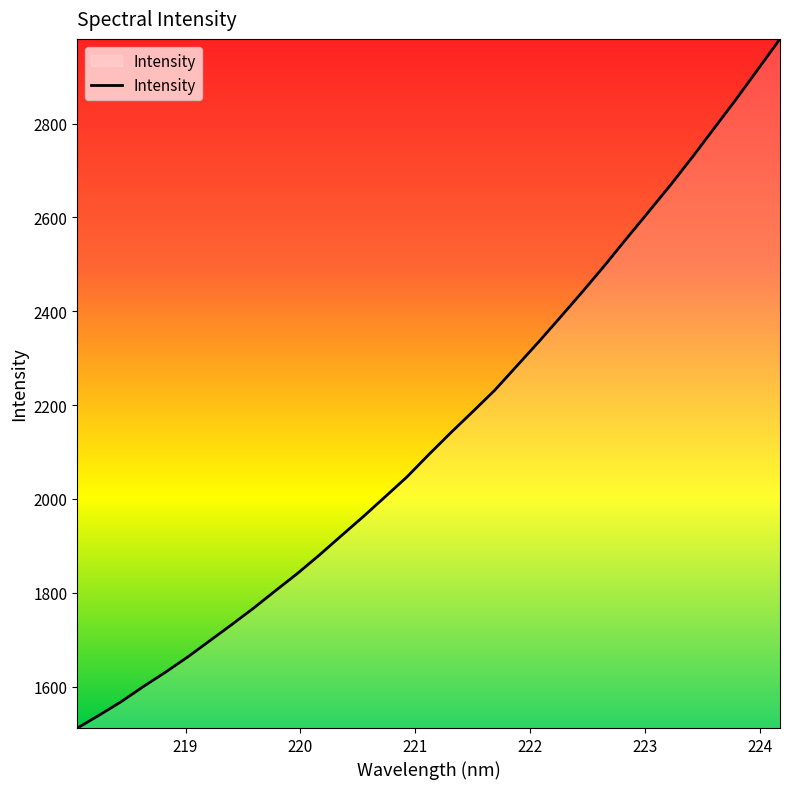

How many distinct data groups are displayed?

1